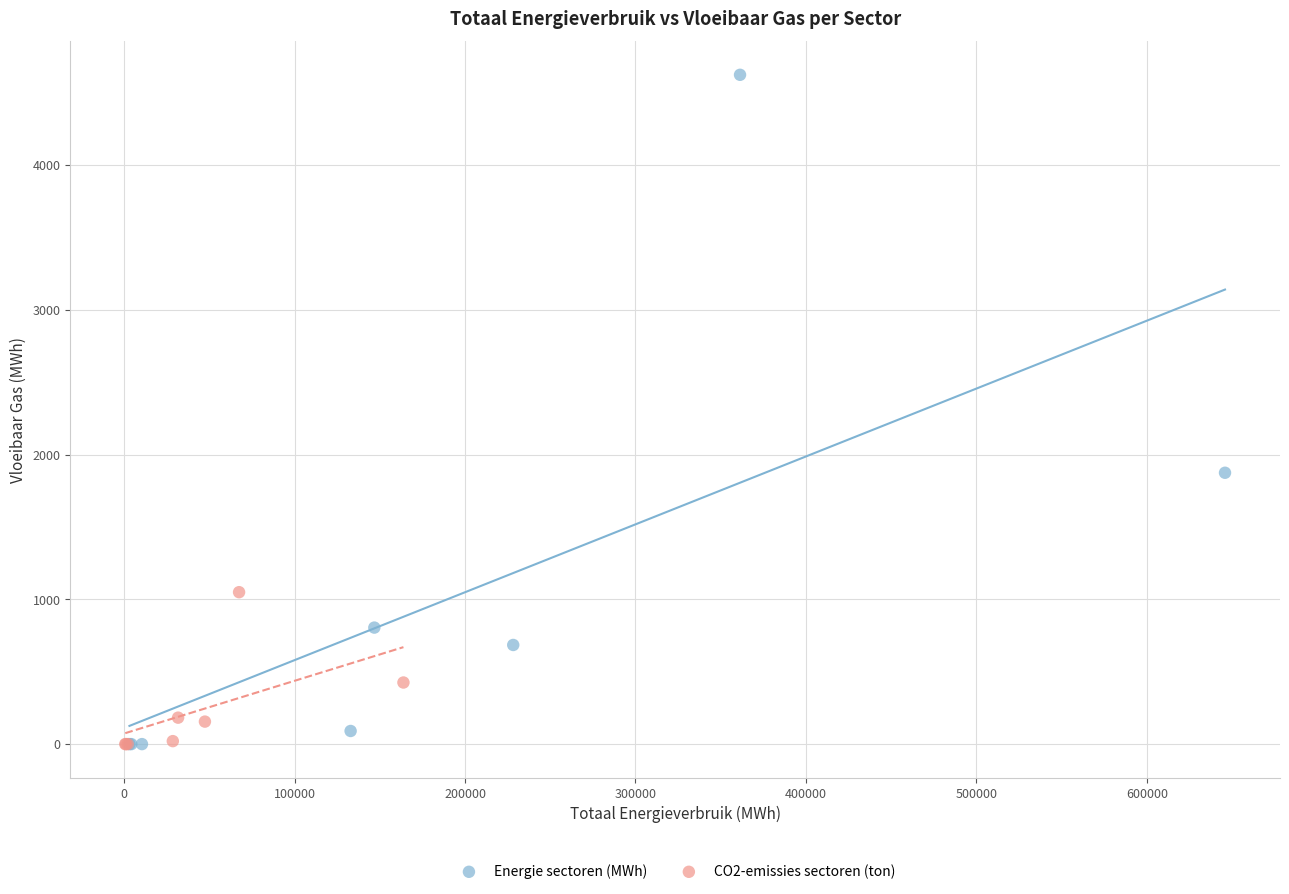

Which series contains the highest Y value?

Energie sectoren (MWh)